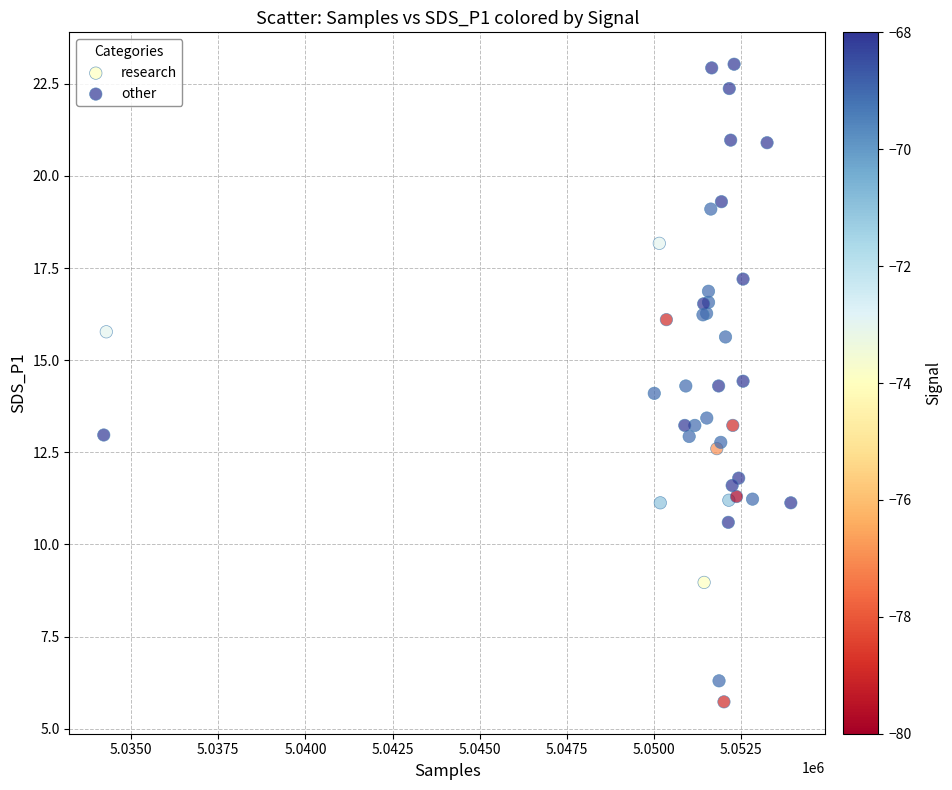

Which series reaches the maximum Y coordinate?

other